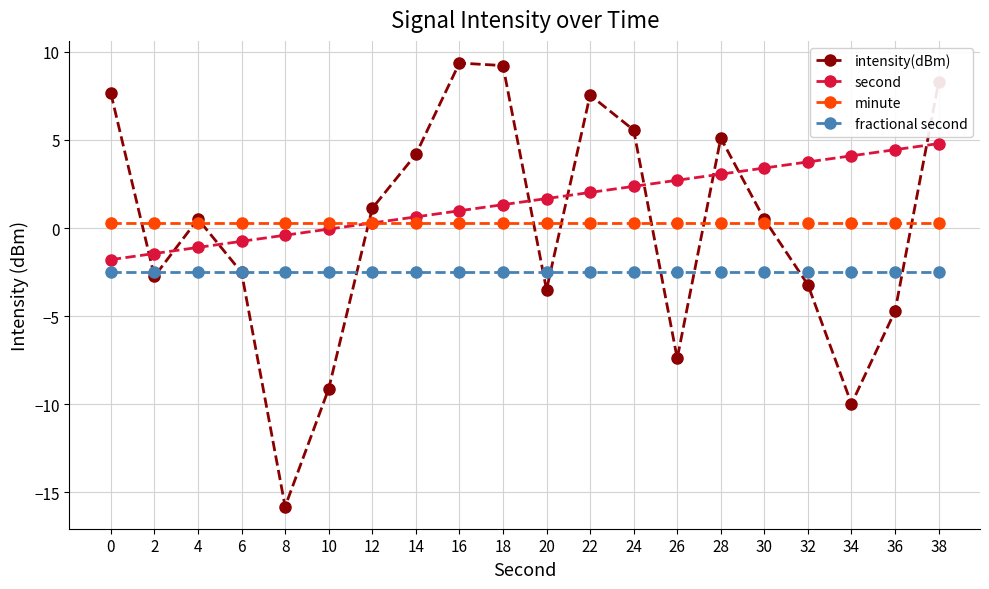

List the series in order of their peak value, lowest first.

fractional second, minute, second, intensity(dBm)